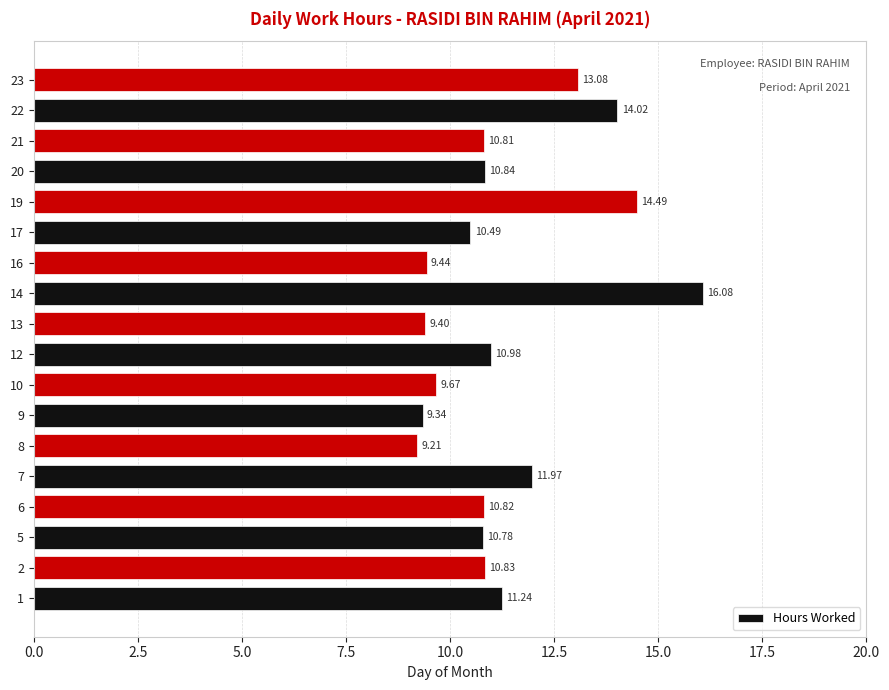

Rank the categories by value from lowest to highest.

8, 9, 13, 16, 10, 17, 5, 21, 6, 2, 20, 12, 1, 7, 23, 22, 19, 14